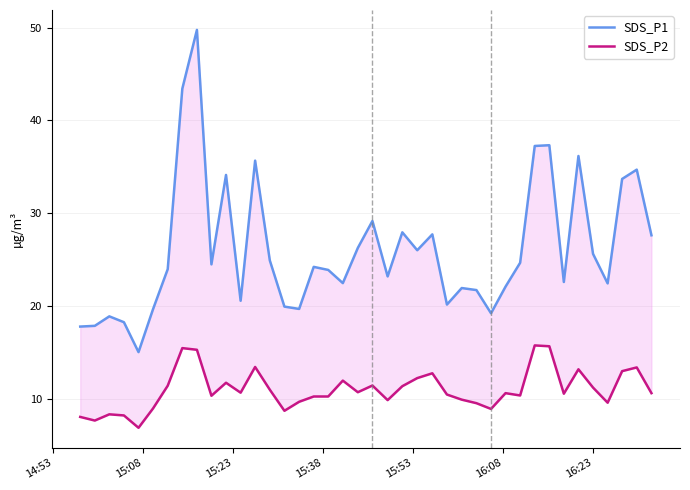

At how many categories does at least one series exceed 39?

2